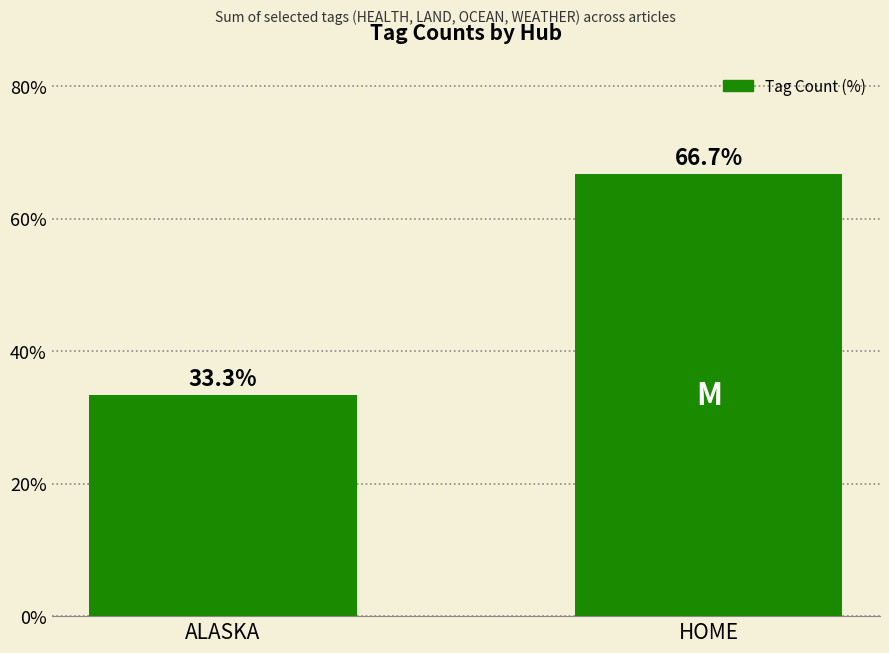

What is the value of the 1st bar from the left?

33.3